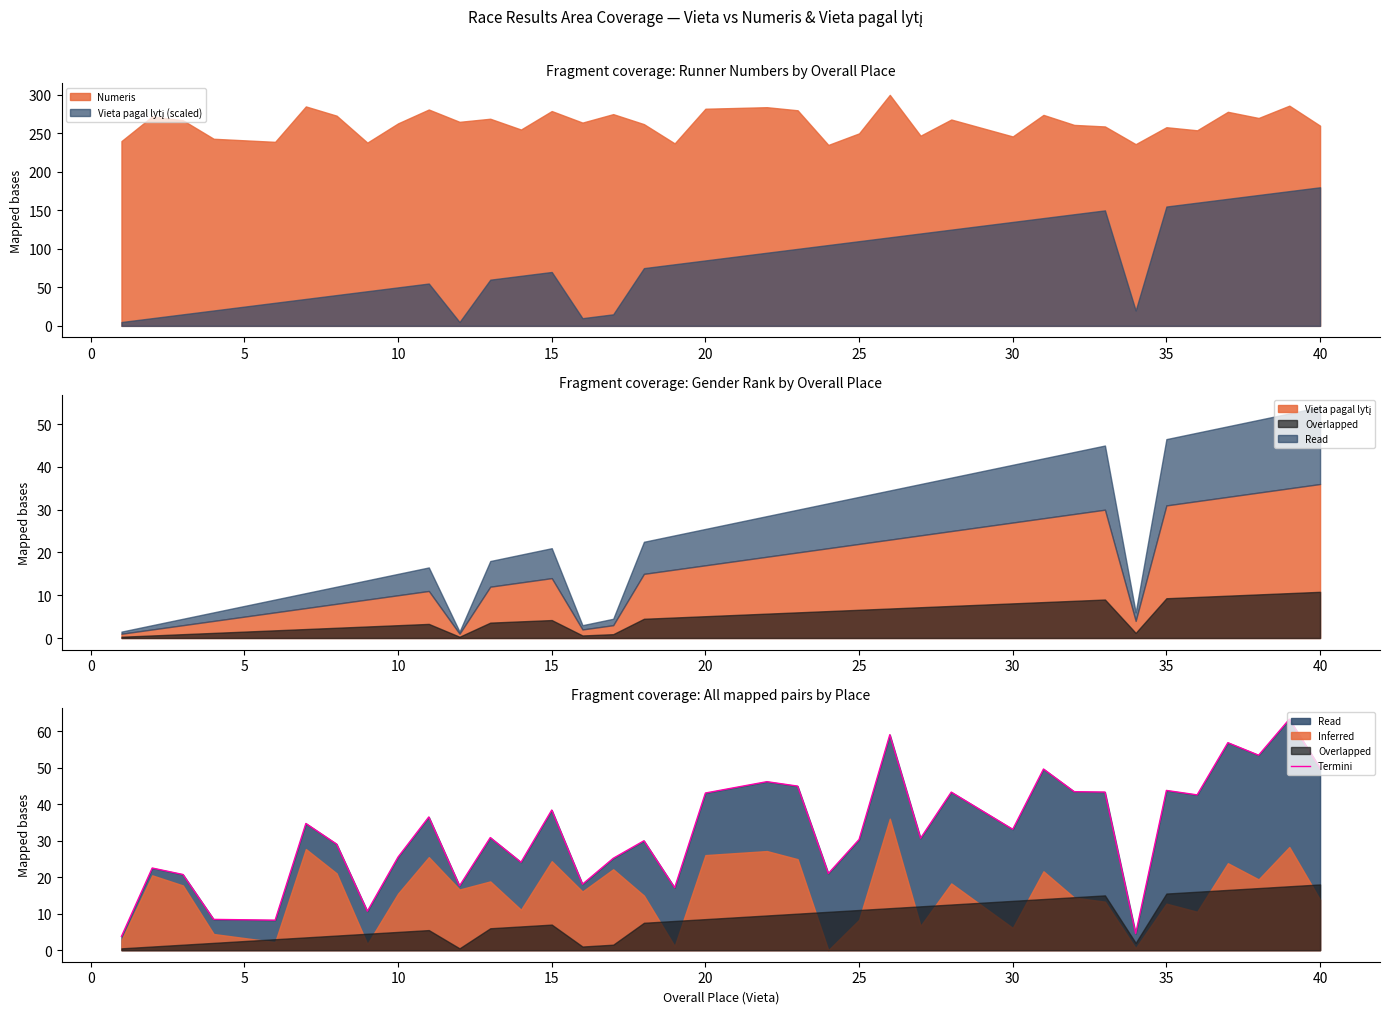

At which label does the data first exceed 33?

25